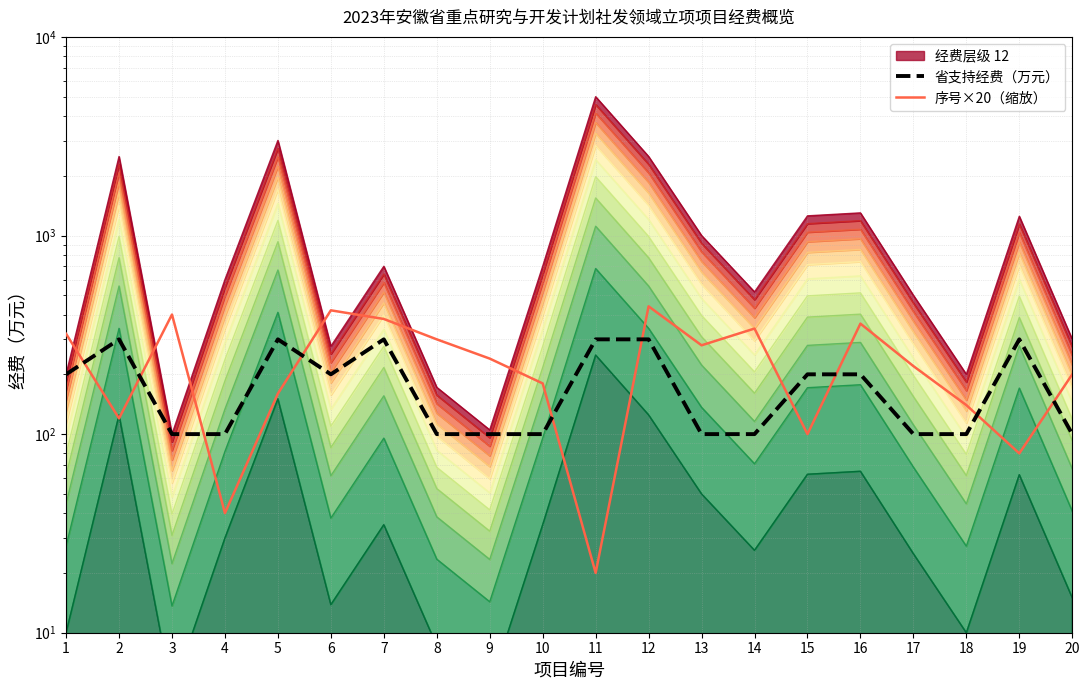

Which series has the widest spread of values?

序号×20（缩放）